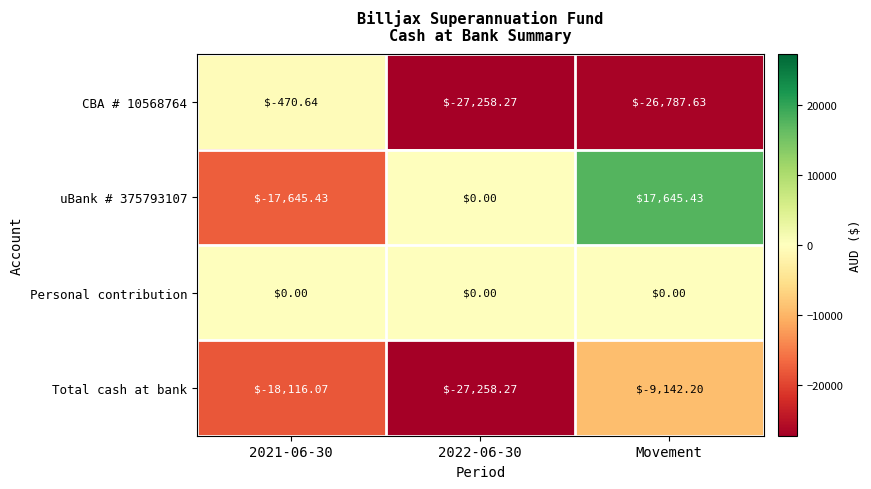

Is the value of Total cash at bank at 2021-06-30 greater than the value of CBA # 10568764 at Movement?

Yes